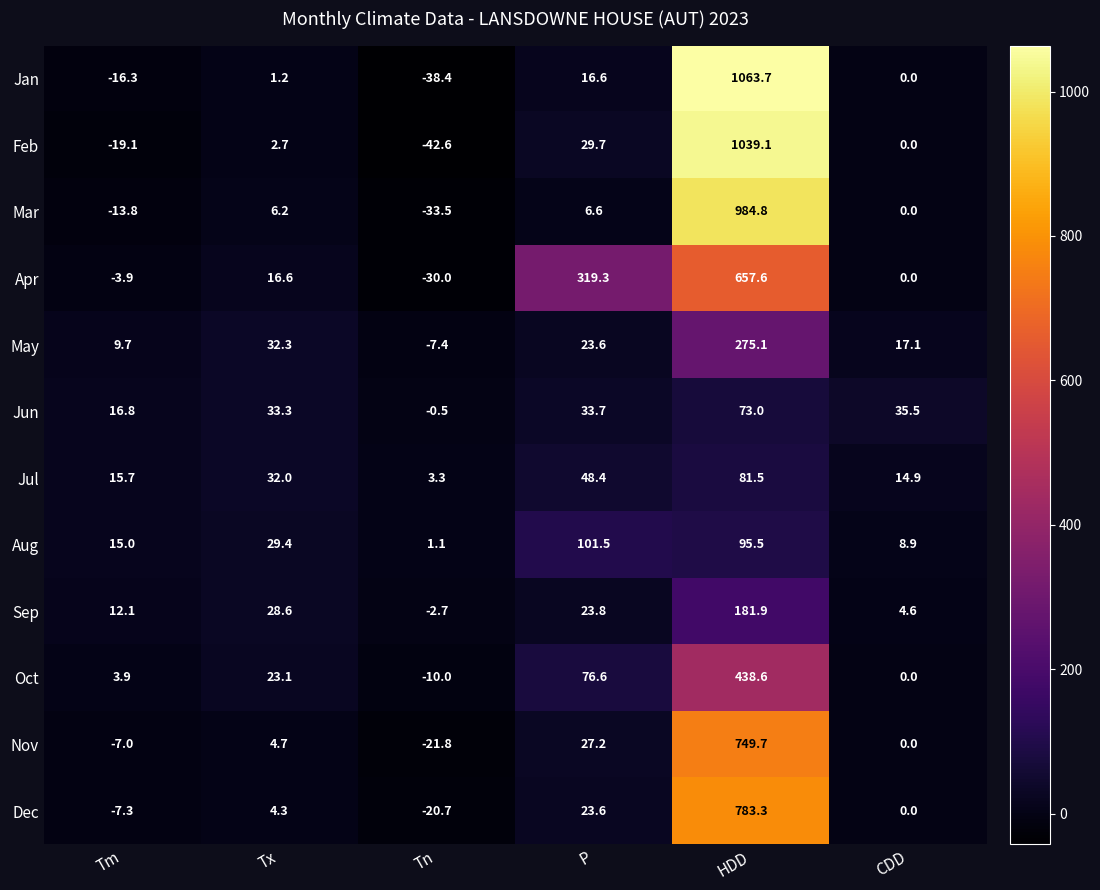

Which category has the lowest value across all series?

Tn